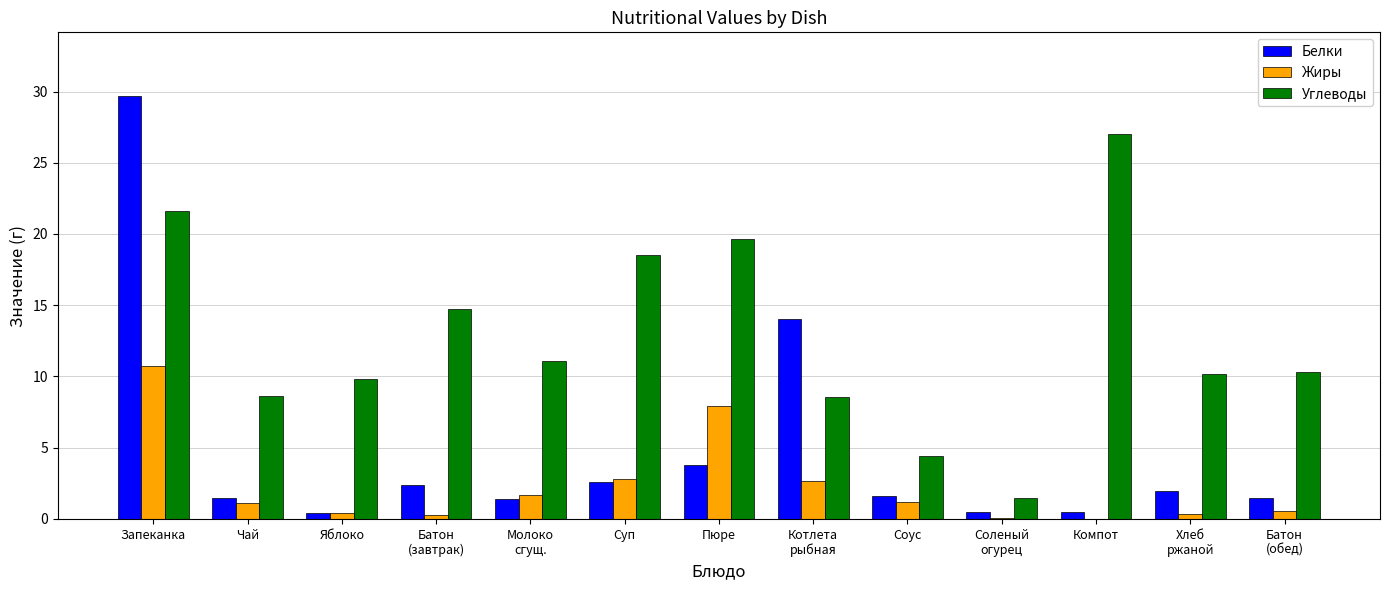

True or false: Углеводы has a value of 9.8 at Яблоко.

True